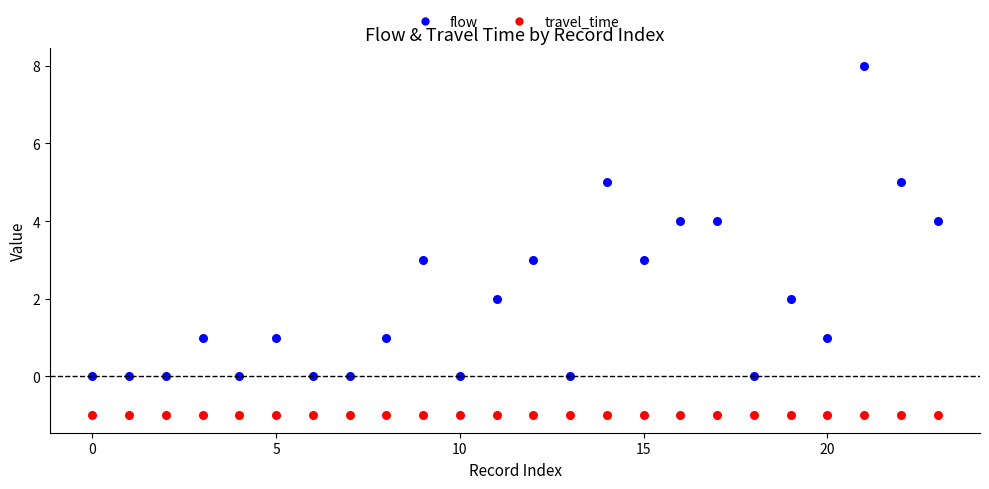

Which series contains the lowest Y value?

travel_time